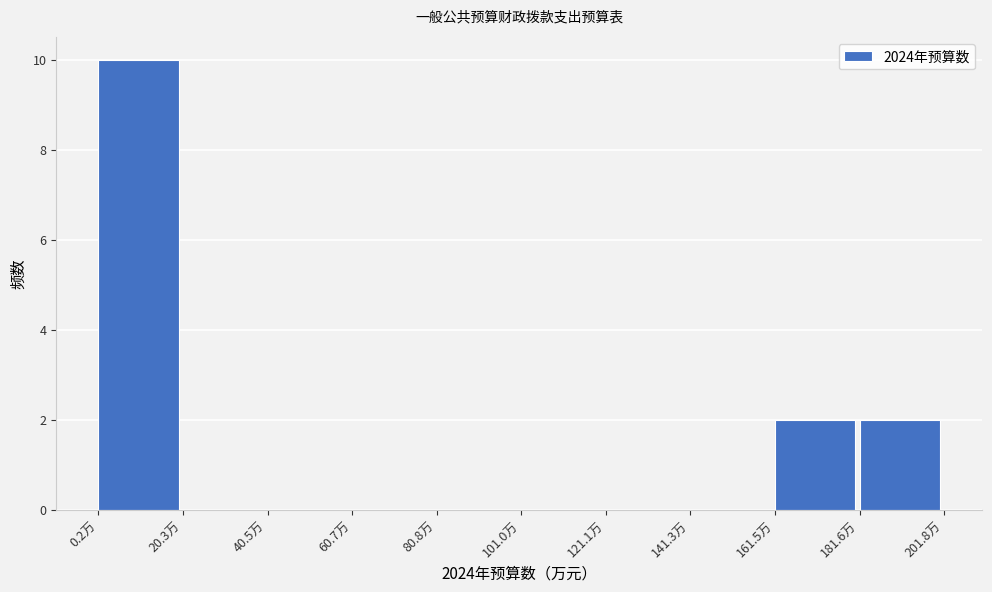

Over which range of the x-axis is the bar tallest?

0 to 20